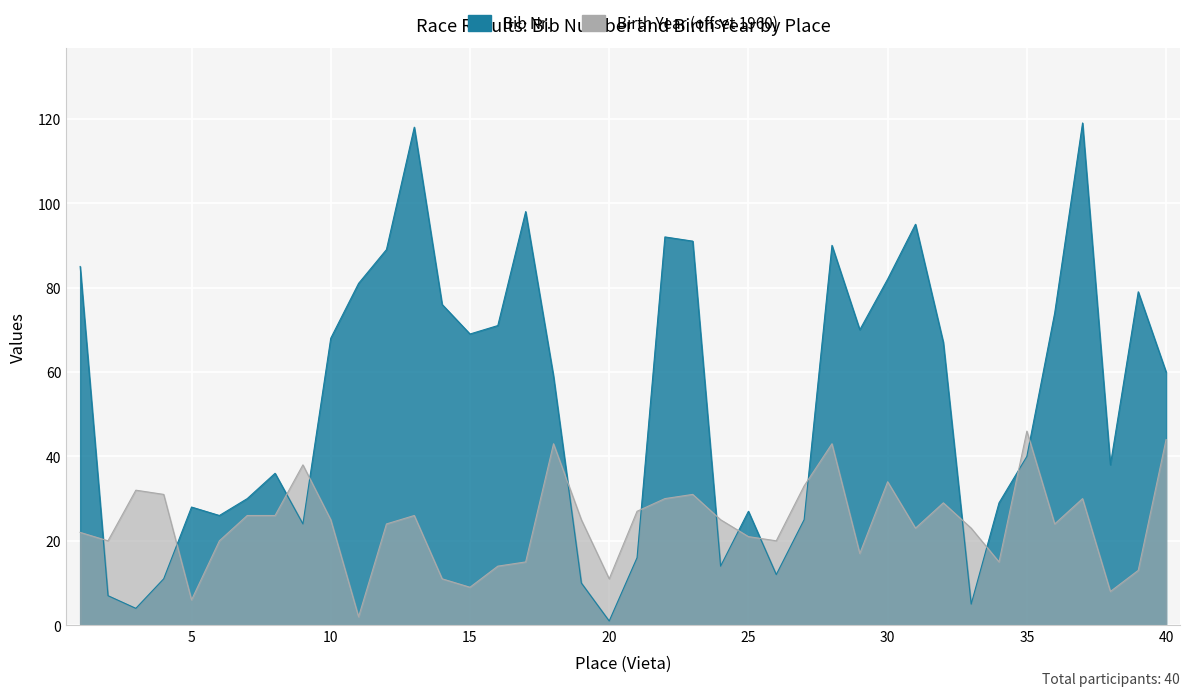

How many values in the Bib Nr. series are below 60?

20